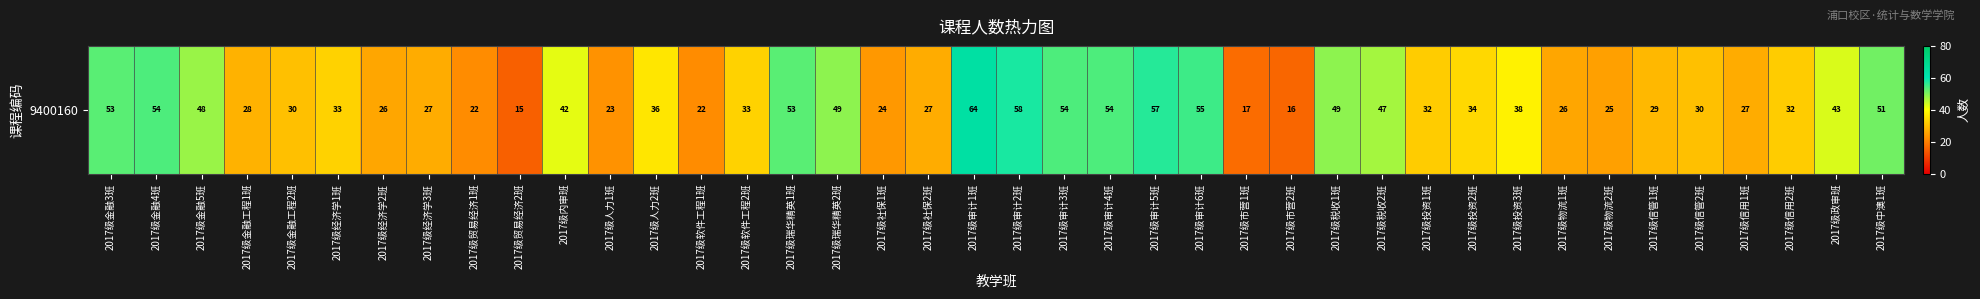

List the labels in order of value, smallest first.

2017级贸易经济2班, 2017级市营2班, 2017级市营1班, 2017级贸易经济1班, 2017级软件工程1班, 2017级人力1班, 2017级社保1班, 2017级物流2班, 2017级经济学2班, 2017级物流1班, 2017级经济学3班, 2017级社保2班, 2017级信用1班, 2017级金融工程1班, 2017级信管1班, 2017级金融工程2班, 2017级信管2班, 2017级投资1班, 2017级信用2班, 2017级经济学1班, 2017级软件工程2班, 2017级投资2班, 2017级人力2班, 2017级投资3班, 2017级内审班, 2017级政审班, 2017级税收2班, 2017级金融5班, 2017级瑞华精英2班, 2017级税收1班, 2017级中澳1班, 2017级金融3班, 2017级瑞华精英1班, 2017级金融4班, 2017级审计3班, 2017级审计4班, 2017级审计6班, 2017级审计5班, 2017级审计2班, 2017级审计1班